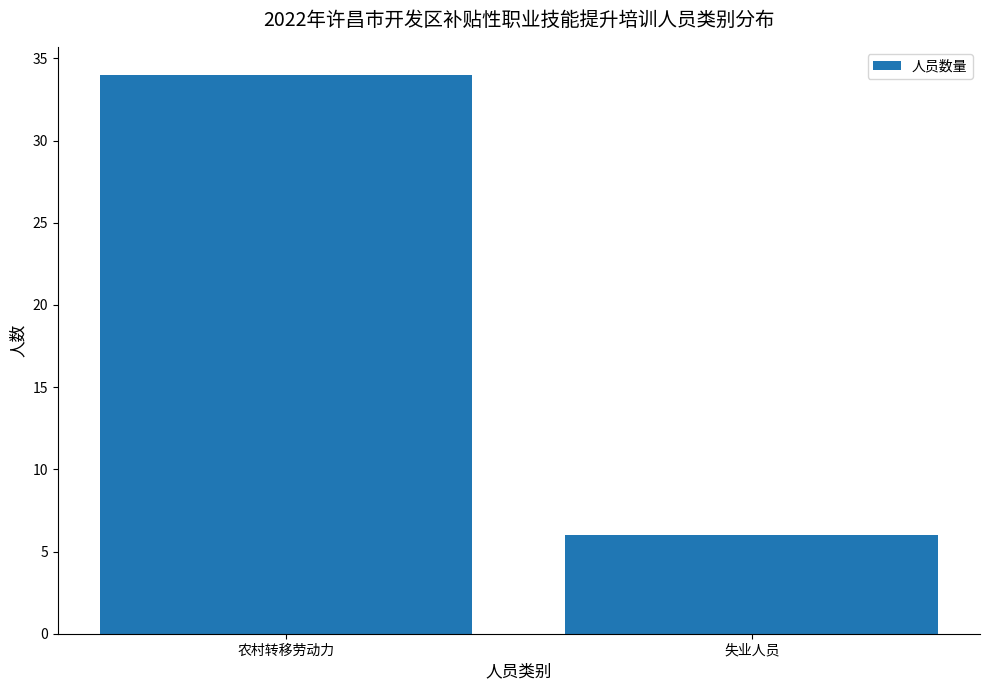

List the labels in order of value, largest first.

农村转移劳动力, 失业人员